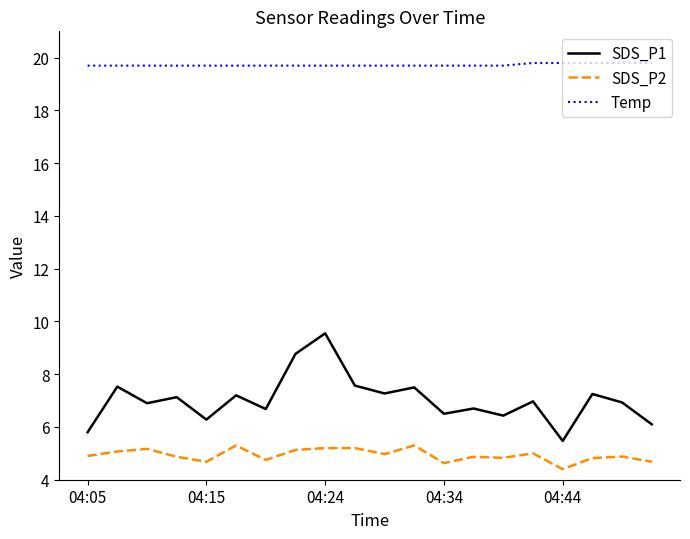

True or false: SDS_P1 and SDS_P2 intersect in this chart.

False